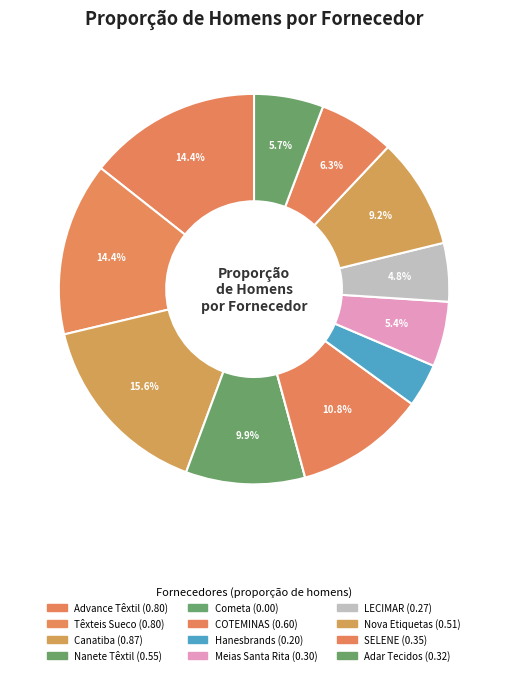

Rank the categories by value from lowest to highest.

Cometa Indústria, Hanesbrands Brasil, LECIMAR CONFECCOES, Industria de Meias Santa Rita, Adar Tecidos, SELENE INDUSTRIA TEXTIL, Nova Etiquetas, Nanete Têxtil, COTEMINAS, Advance Indústria Têxtil, Industrias Têxteis Sueco, Textil Canatiba